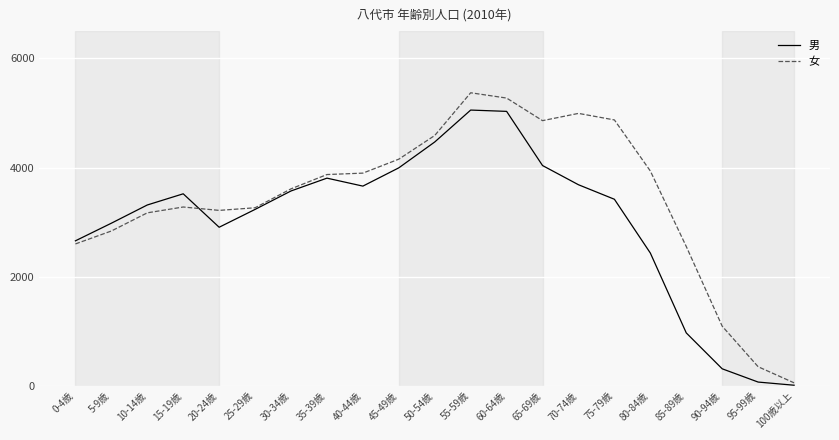

How many interior local valleys does the 男 series have?

2